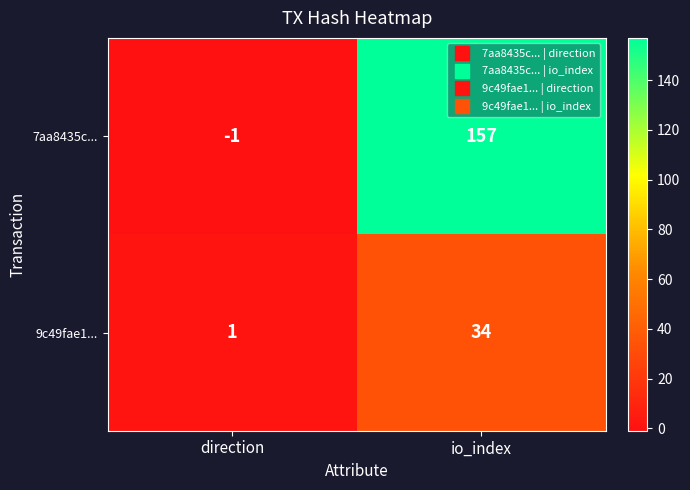

Rank the series by their maximum value, from highest to lowest.

7aa8435c..., 9c49fae1...